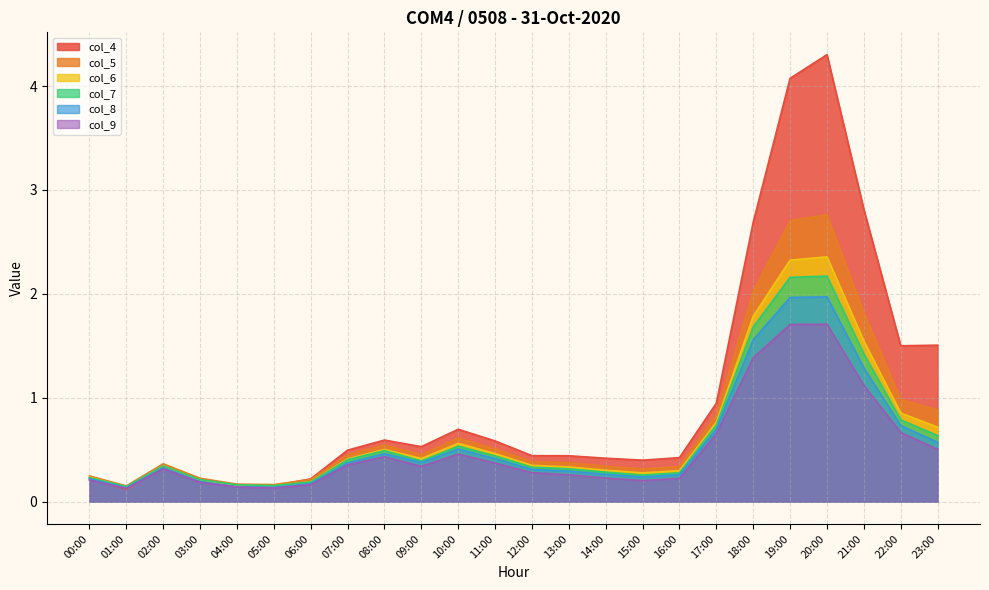

True or false: col_7 and col_5 cross at least once.

False